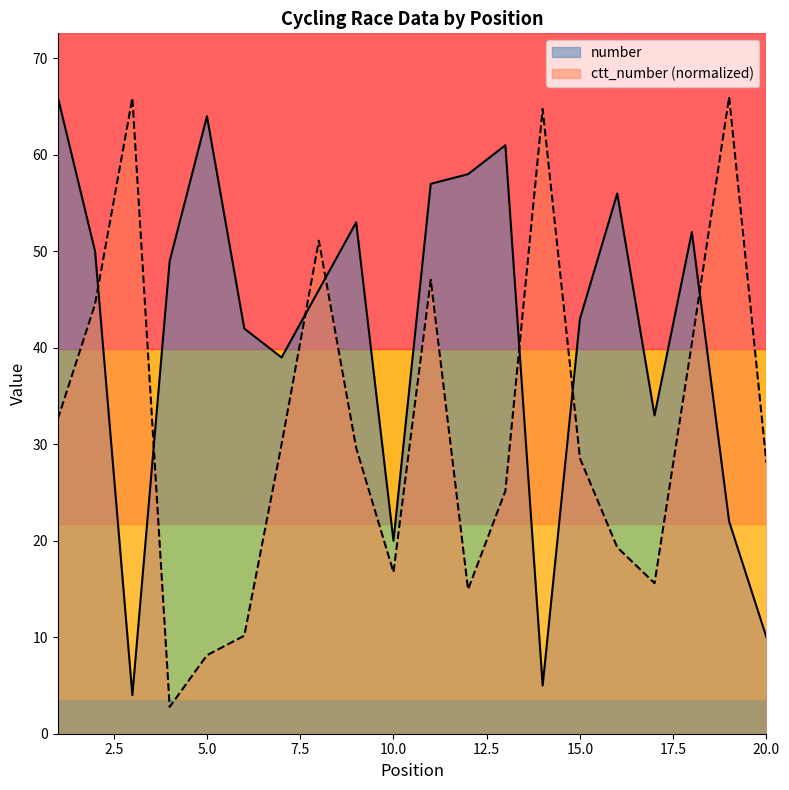

Which has a higher value, 12 or 3?

12